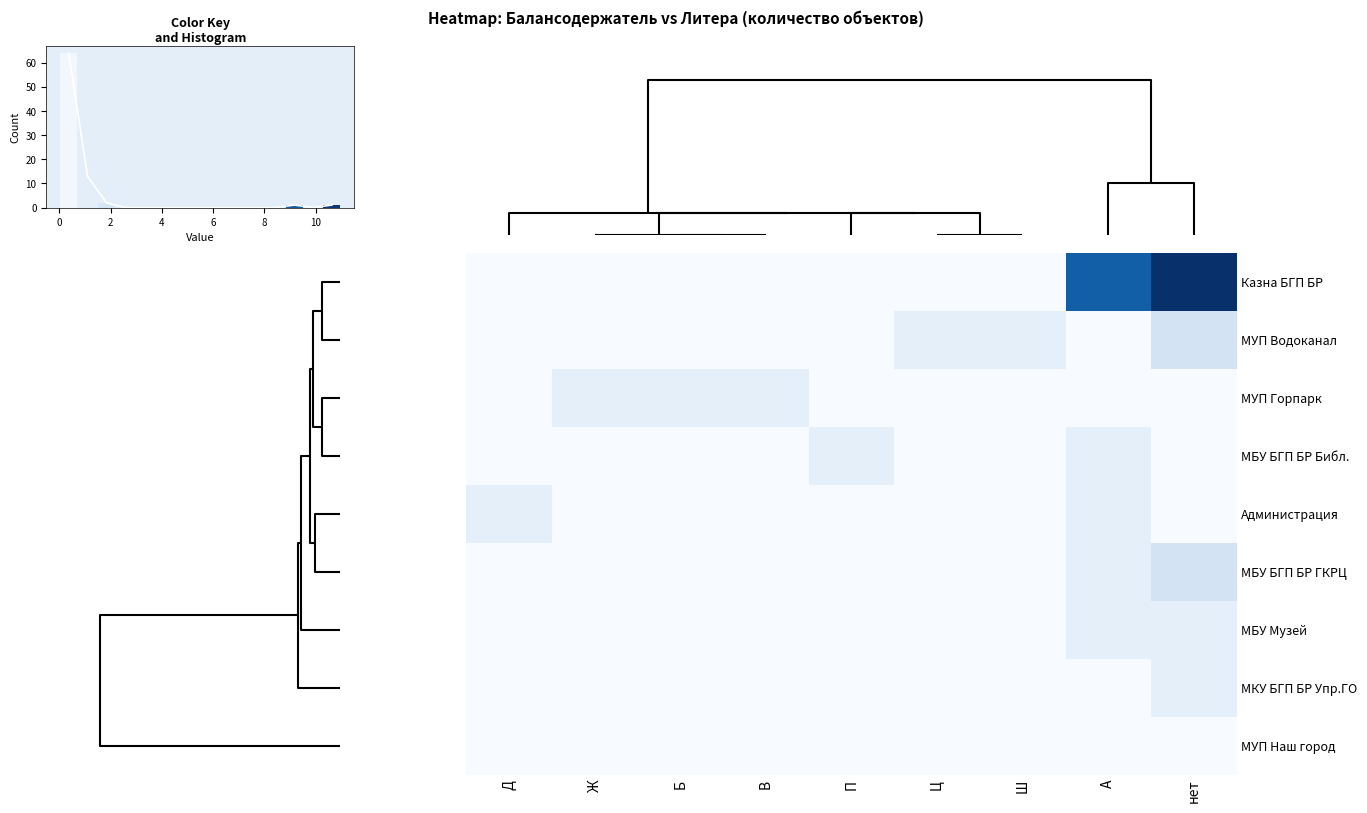

What is the highest value of the МУП Водоканал series?

2